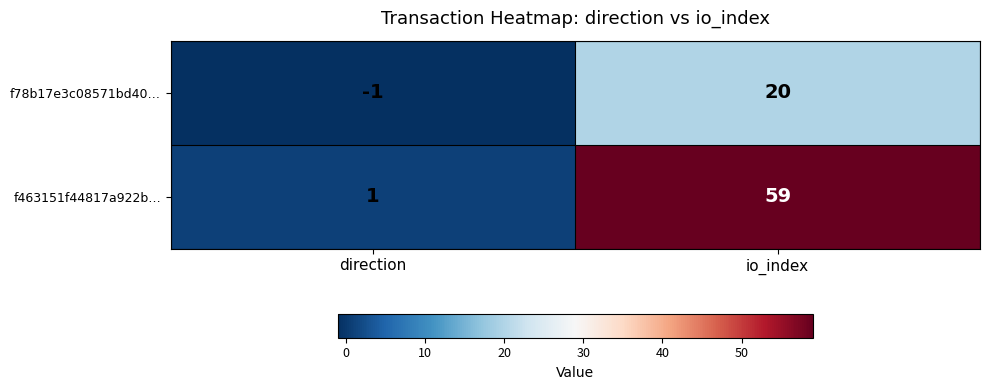

Which series has the widest spread of values?

f463151f44817a922b…